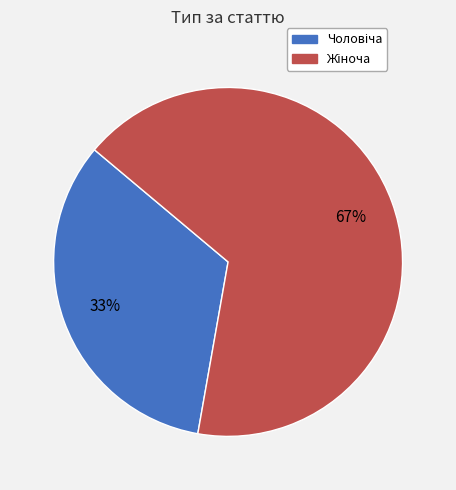

Is there any slice that represents more than half of the pie?

Yes